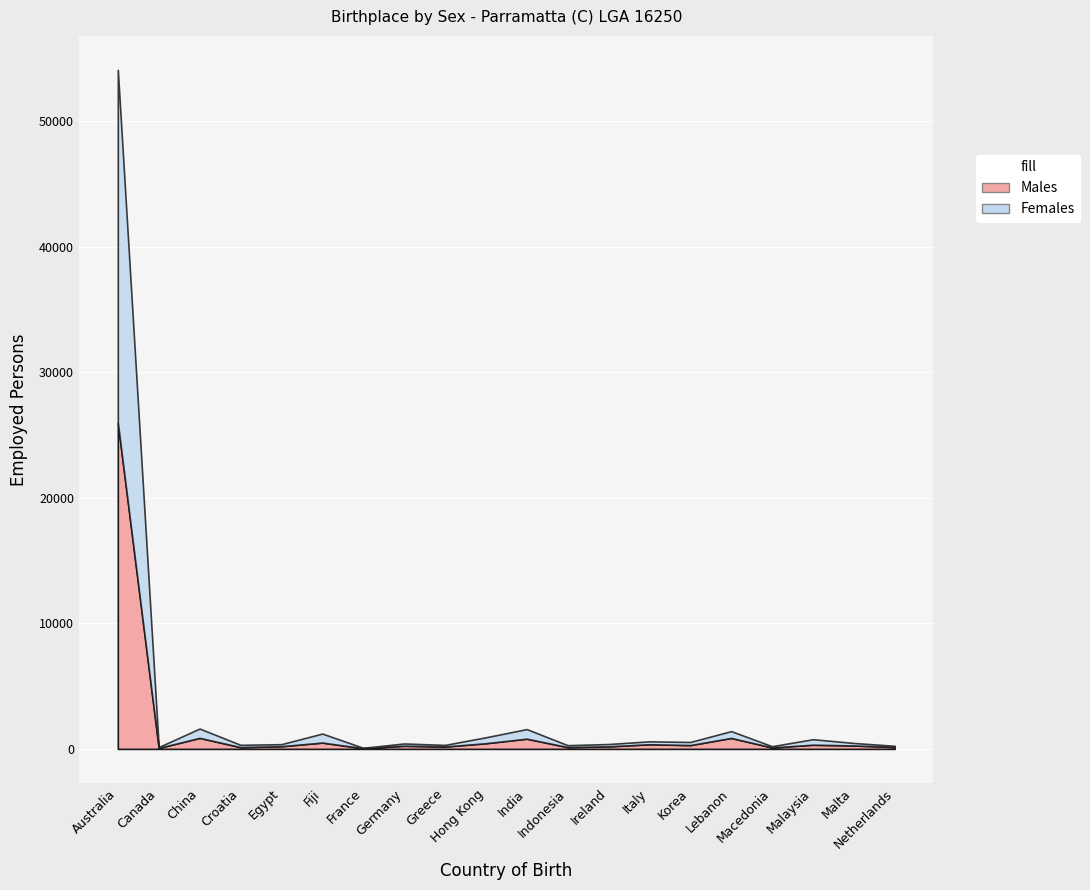

What is the smallest value displayed?

34